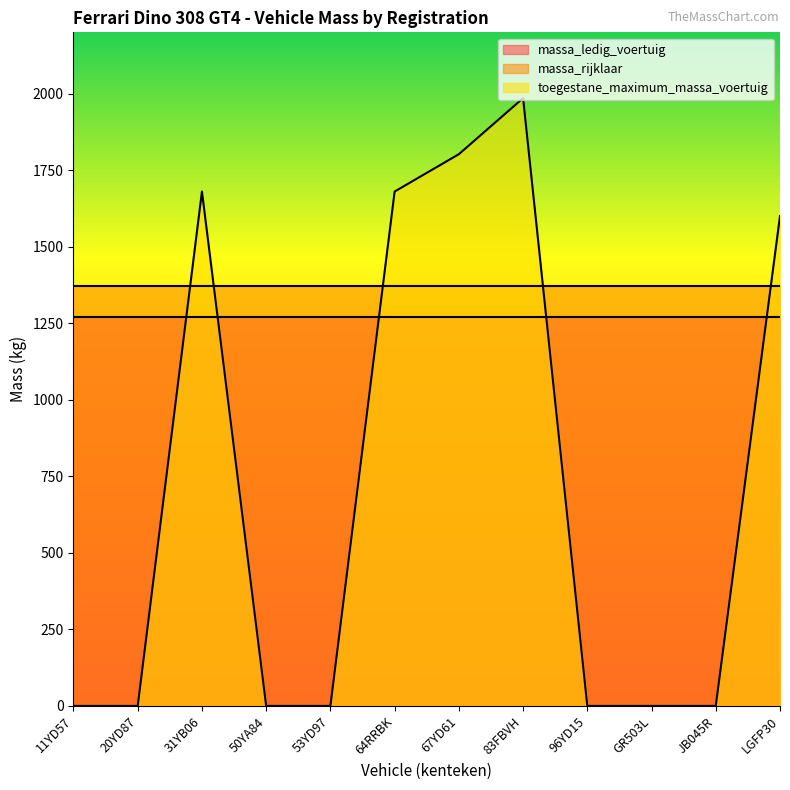

Reading left to right, extract all data points from this chart.

massa_ledig_voertuig: 1270	1270	1270	1270	1270	1270	1270	1270	1270	1270	1270	1270
massa_rijklaar: 1370	1370	1370	1370	1370	1370	1370	1370	1370	1370	1370	1370
toegestane_maximum_massa_voertuig: 0	0	1680	0	0	1680	1802	1985	0	0	0	1600